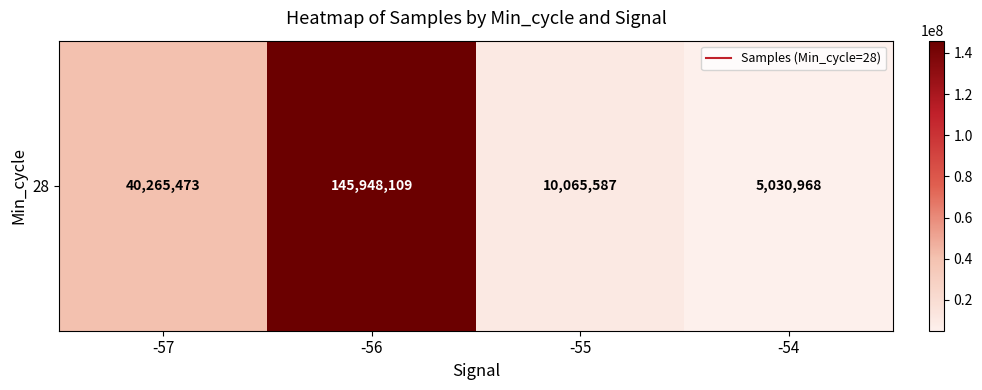

The chart shows a value of 5030968 at -54. True or false?

True